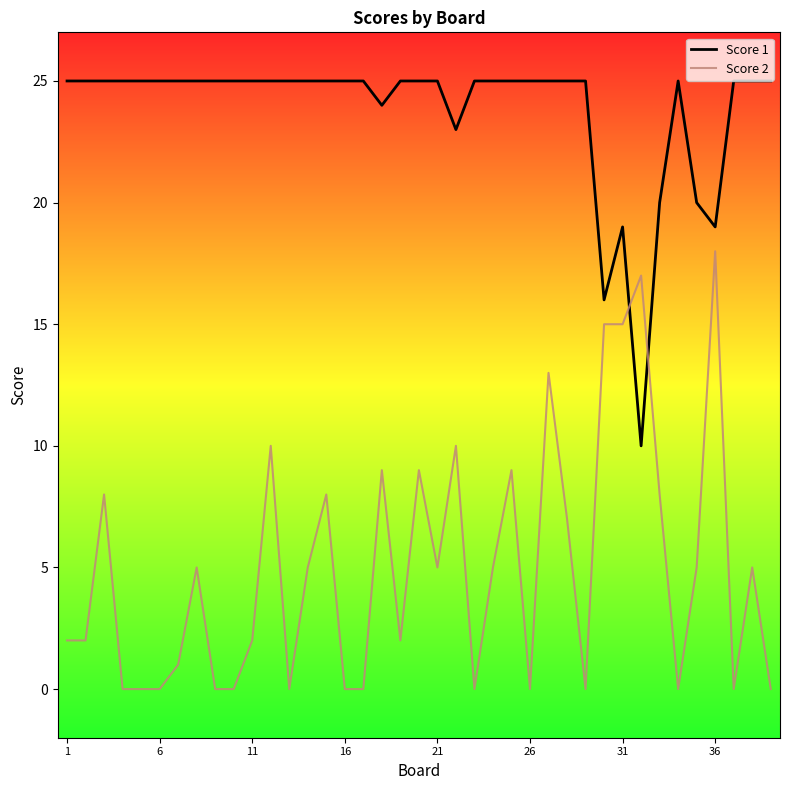

Which series has the widest spread of values?

Score 2